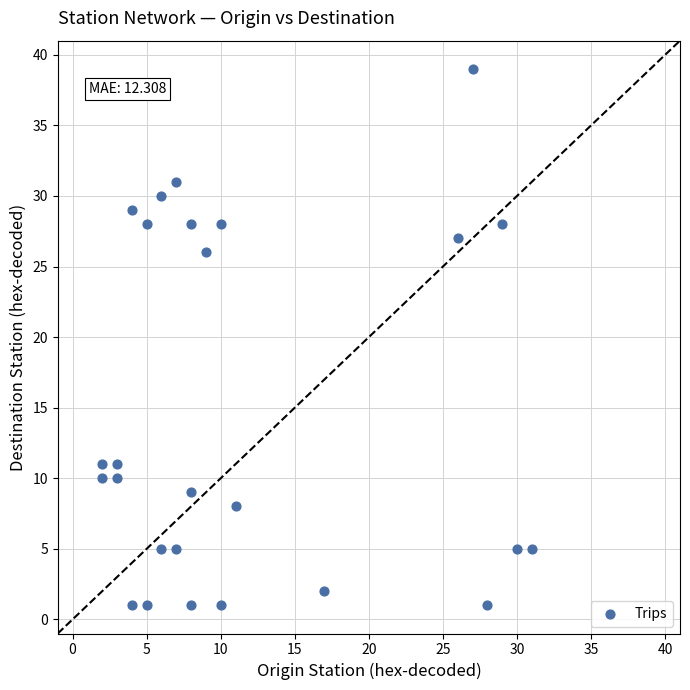

What Y value in the scatter plot is closest to 20?

26